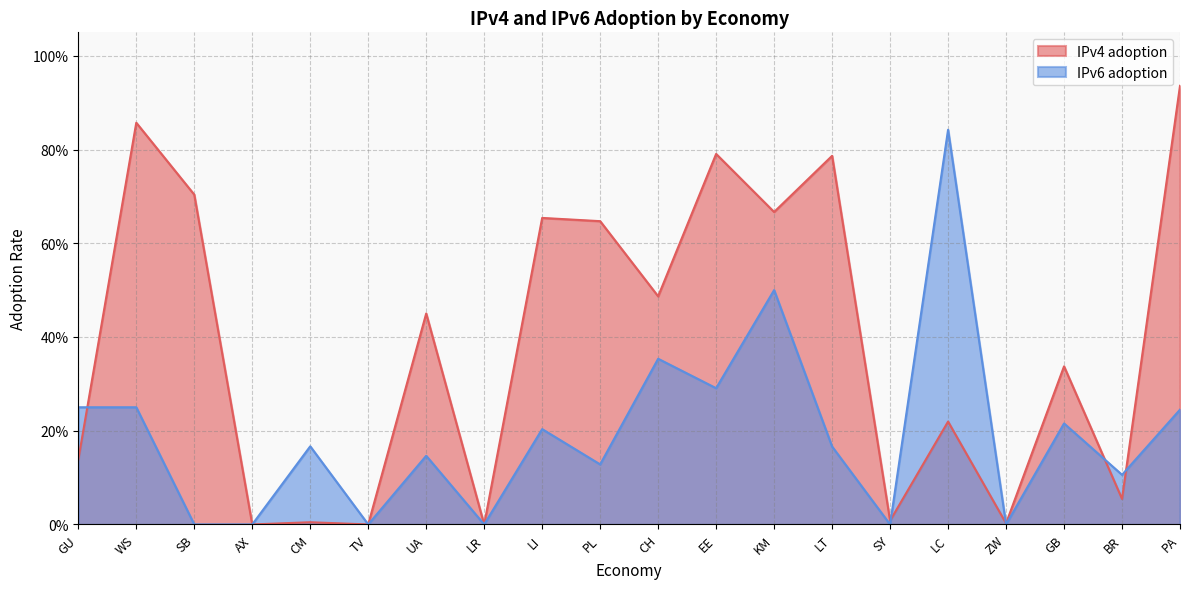

At which category is the sum across all series the highest?

PA